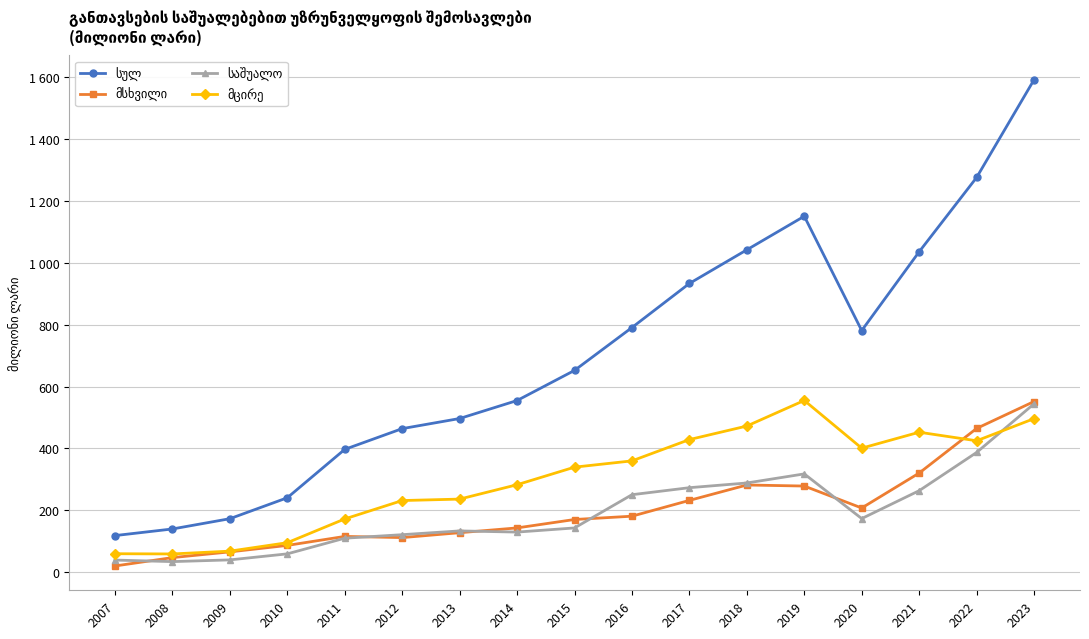

Which category has the highest value across all series?

2023